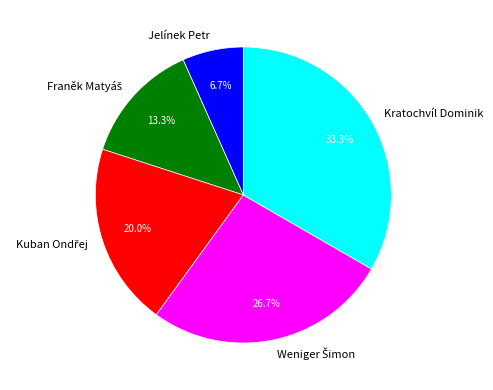

Does Kratochvíl Dominik represent more than half of the total?

No